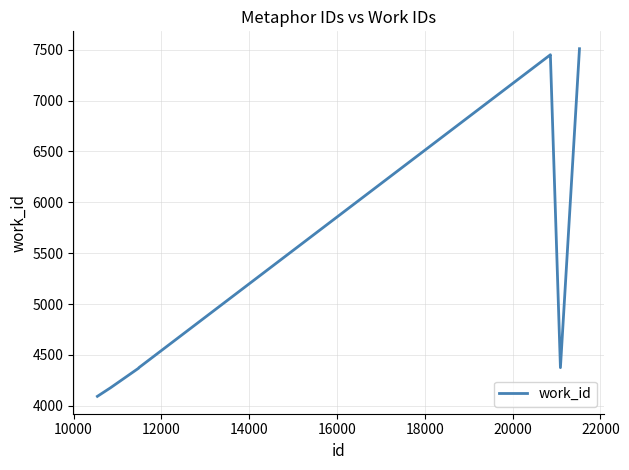

What is the sum of all values?

43799